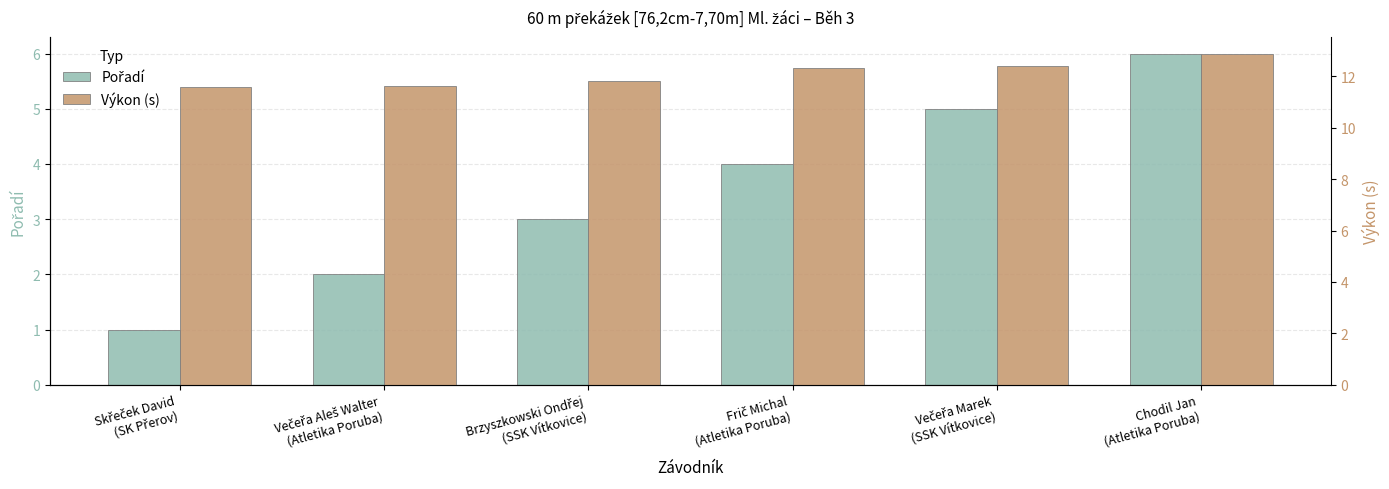

What are all the series names shown in the legend?

Pořadí, Výkon (s)